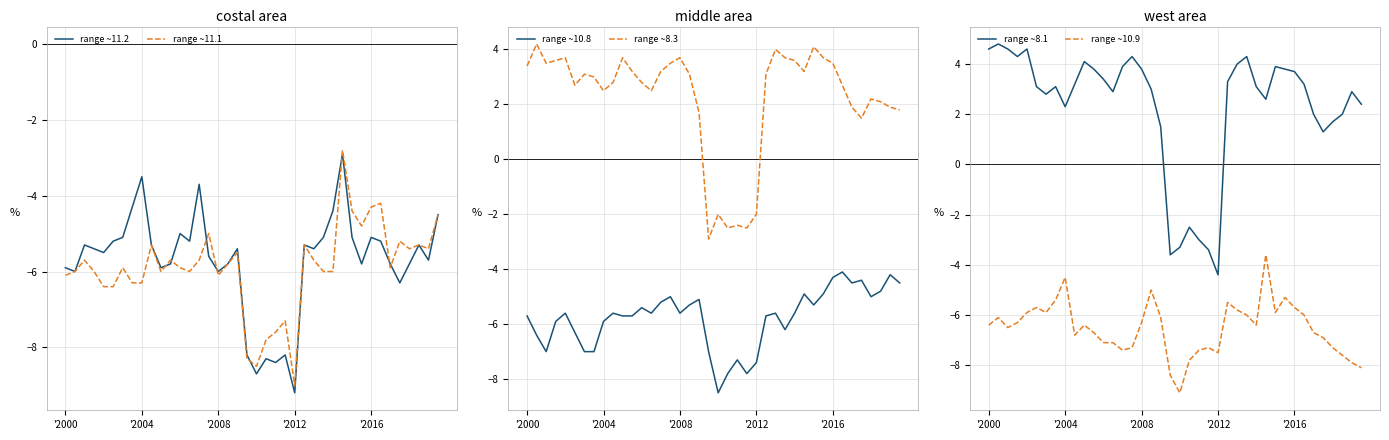

At which label is range ~8.3 closest to 0?

35